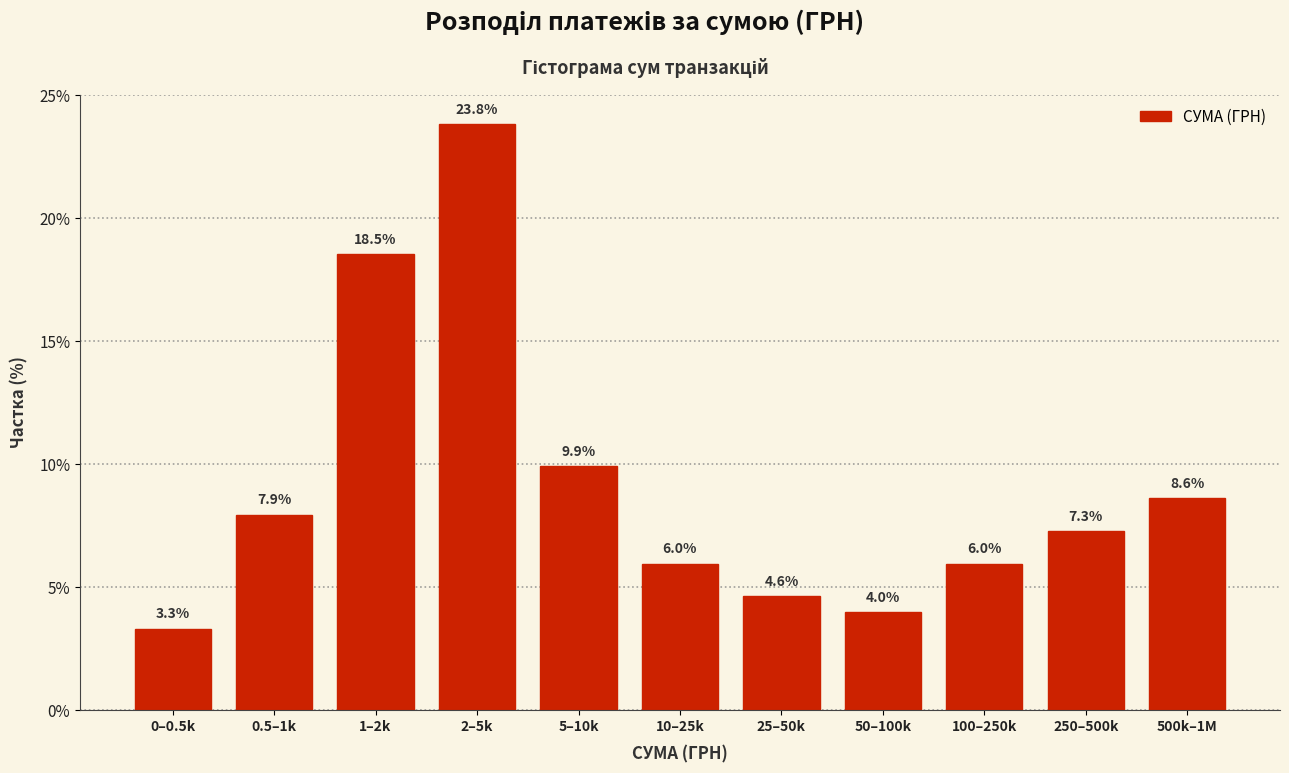

Reading left to right, transcribe all the data shown in this chart.

0–0.5k=3.3	0.5–1k=7.9	1–2k=18.5	2–5k=23.8	5–10k=9.9	10–25k=6.0	25–50k=4.6	50–100k=4.0	100–250k=6.0	250–500k=7.3	500k–1M=8.6